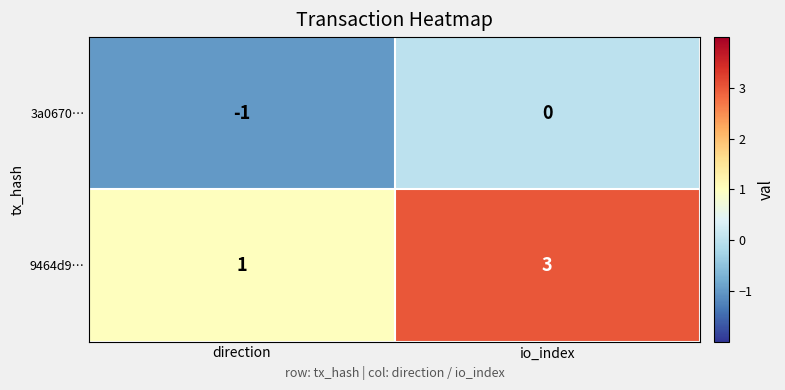

The 9464d9… series shows 1 at io_index. True or false?

False